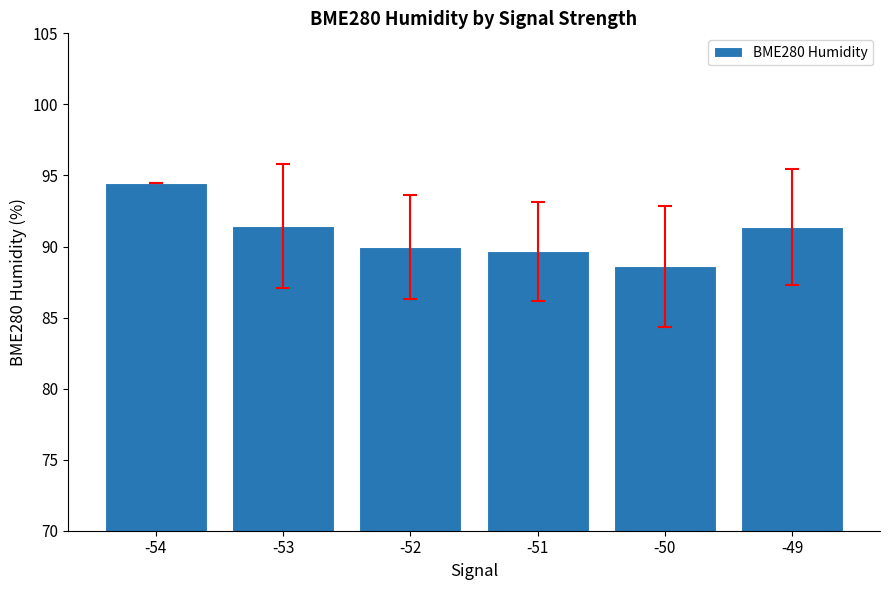

Which label corresponds to the largest value in the chart?

-54